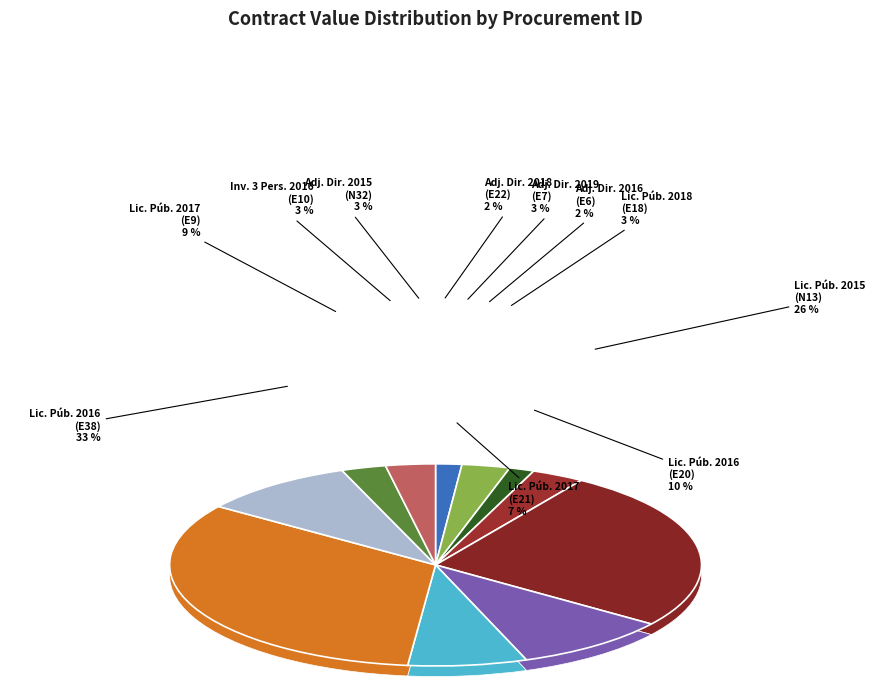

To the nearest percent, what portion does SO-019GYR044-N32-2015 represent?

3%